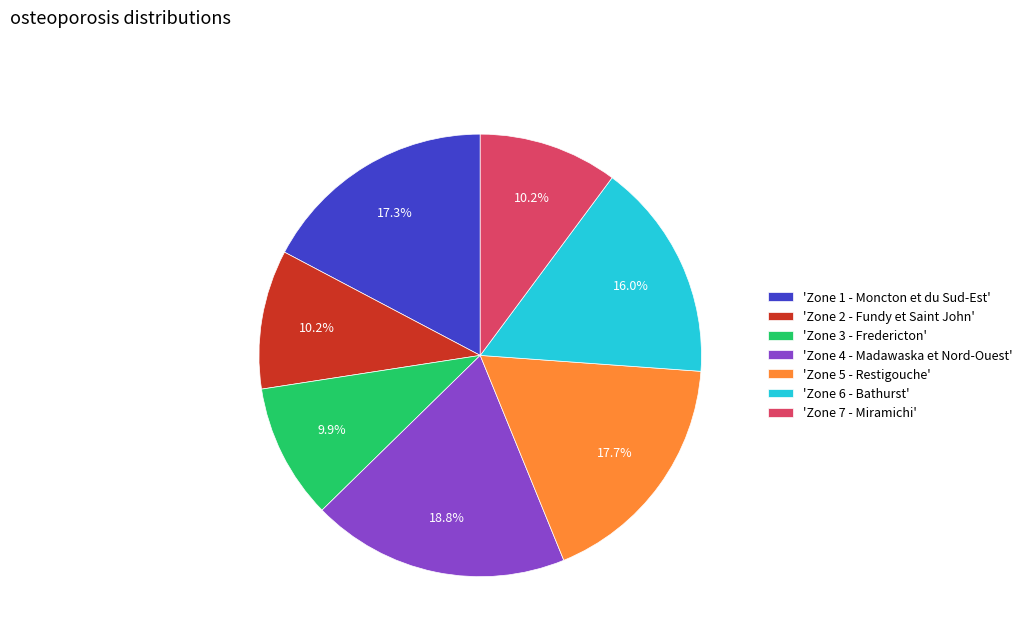

Which category has the biggest portion of the pie?

'Zone 4 - Madawaska et Nord-Ouest'